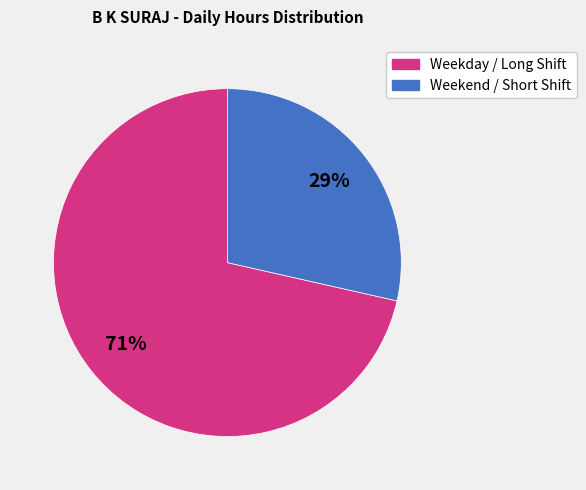

To the nearest percent, what is the average slice percentage?

50%